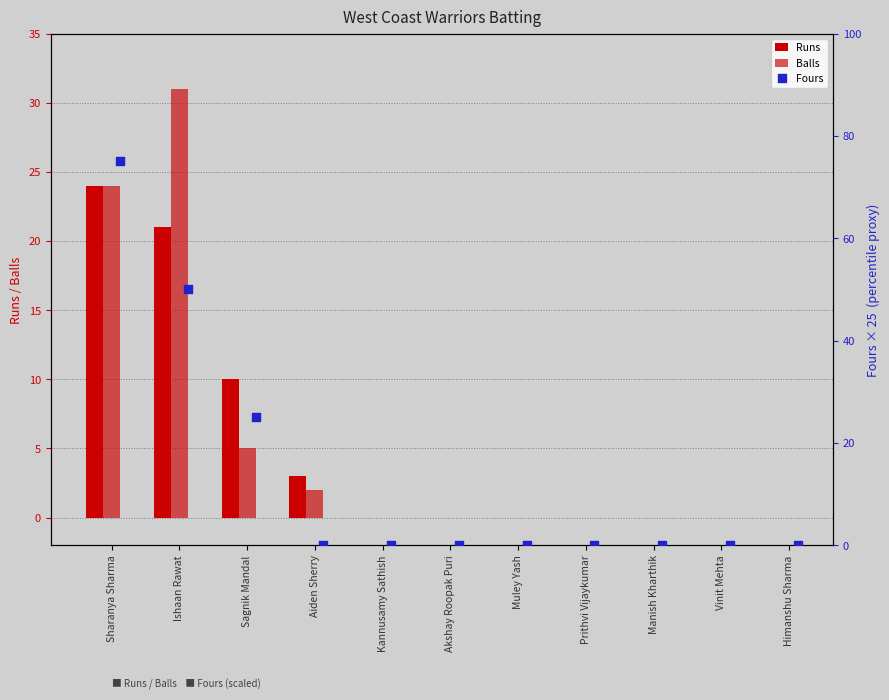

At which category is the sum across all series the highest?

Sharanya Sharma